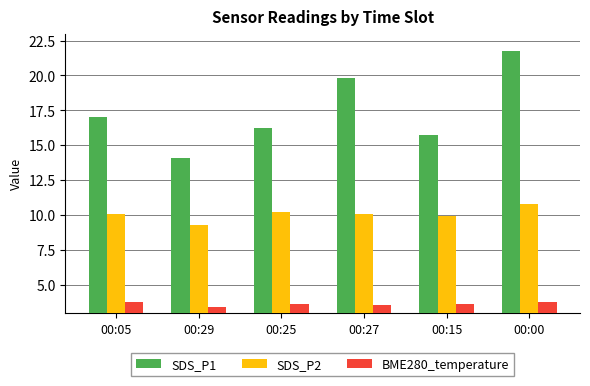

List the series in order of their peak value, highest first.

SDS_P1, SDS_P2, BME280_temperature